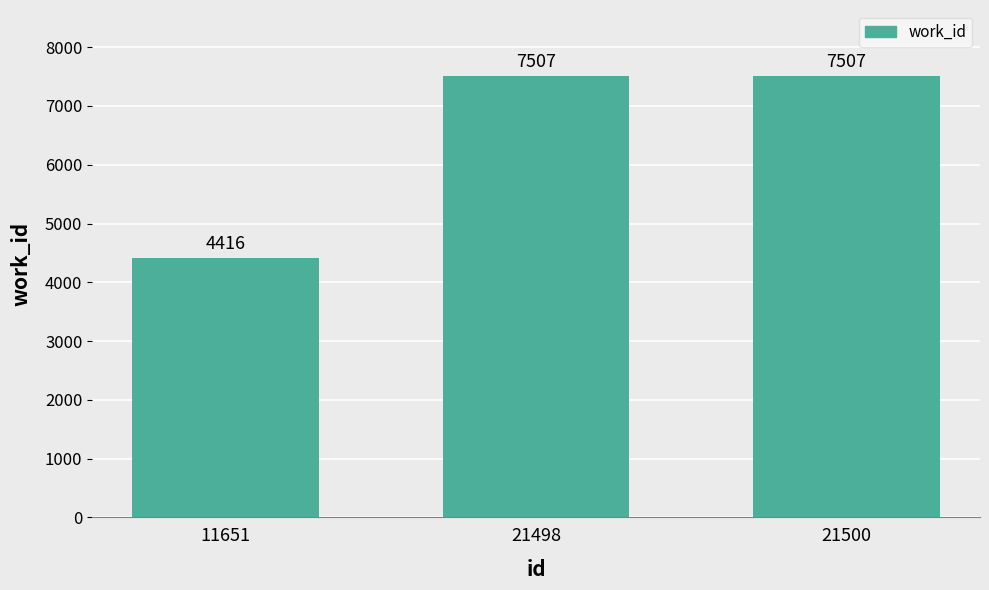

Reading left to right, transcribe all the data shown in this chart.

11651=4416	21498=7507	21500=7507